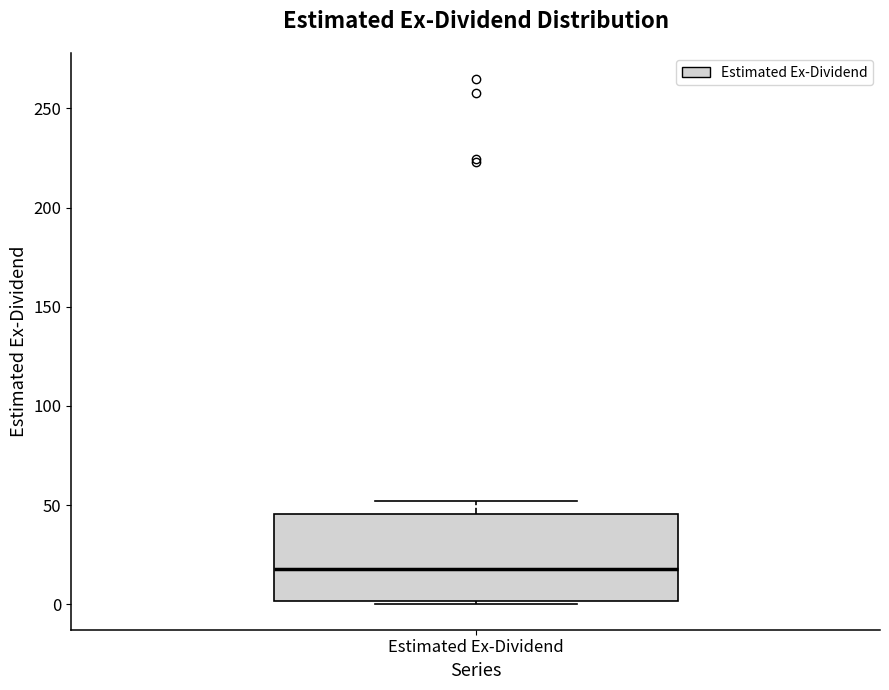

Transcribe this box plot: give where the median line is, the range the box spans, and where the two whiskers end, as read against the y-axis. The values are not printed on the chart, so give them approximately, as read against the axis.

median 20, box 0 to 45, whiskers 0 to 50